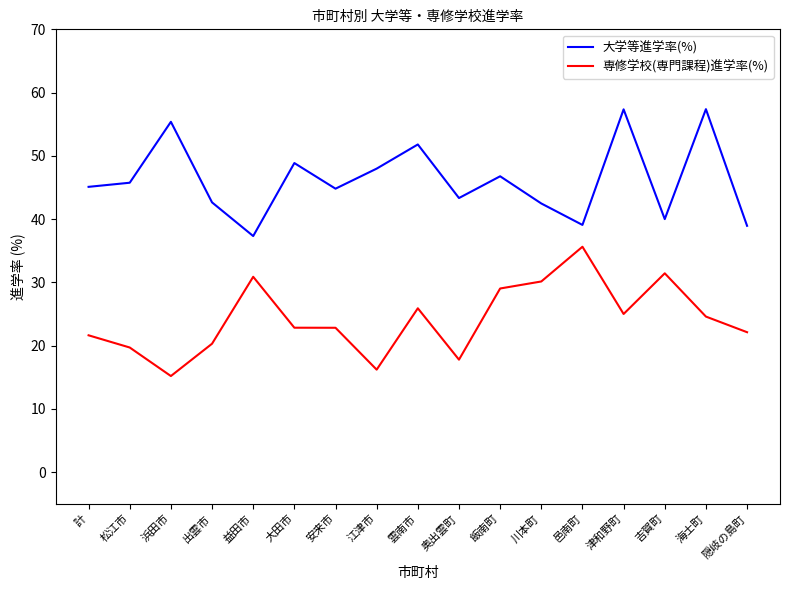

True or false: 大学等進学率(%) has a value of 46.8 at 飯南町.

True